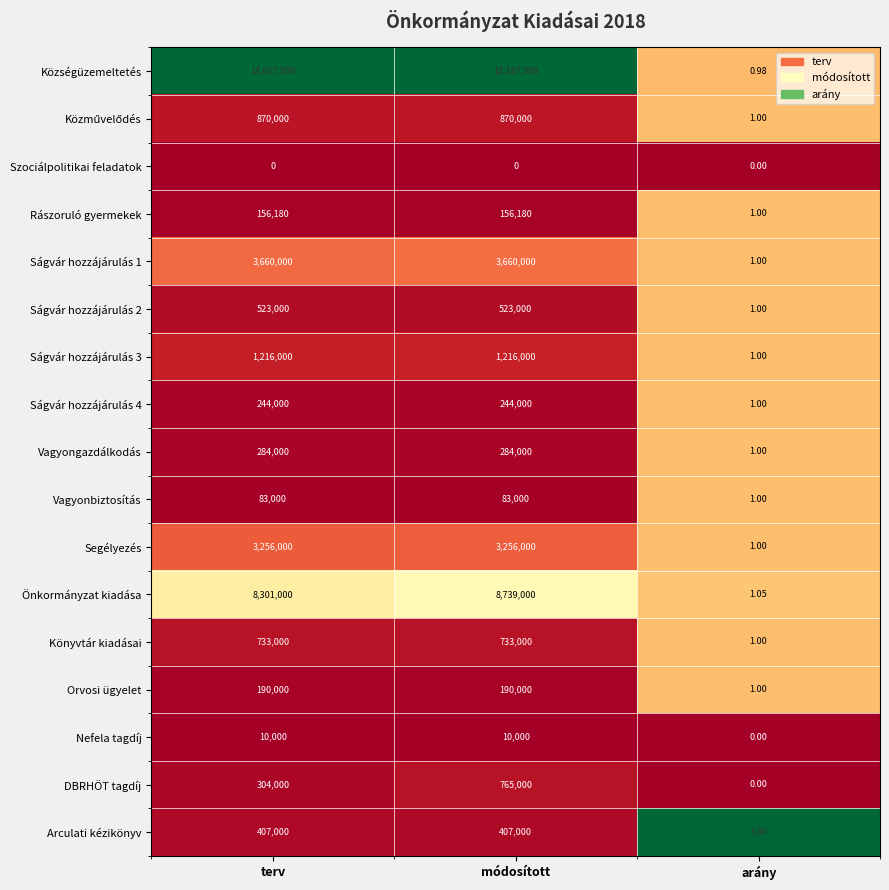

At how many categories does at least one series exceed 0?

3